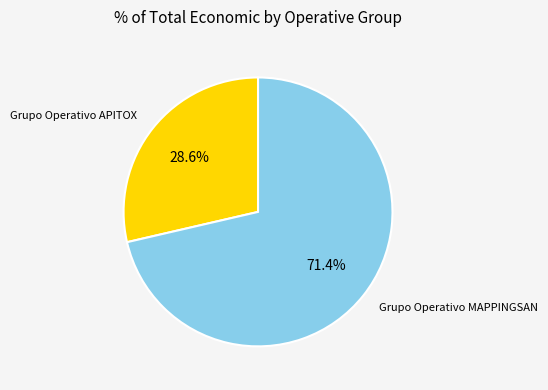

To the nearest percent, what is the average slice percentage?

50%